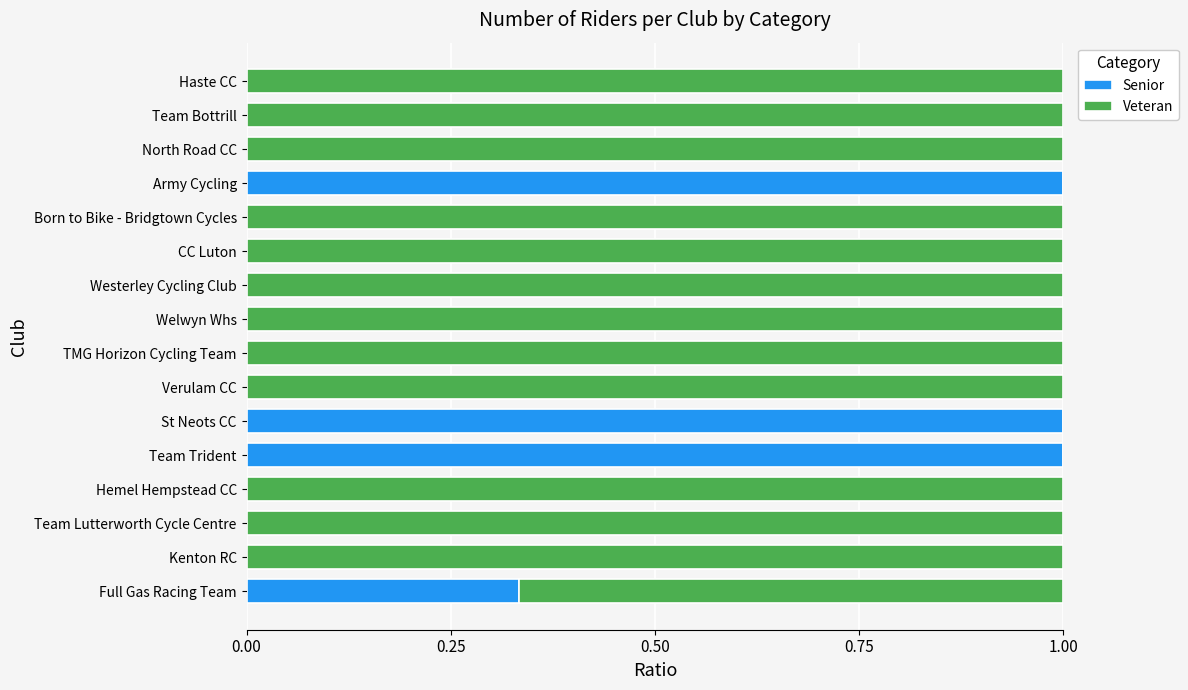

What is the sum of the Senior values at Team Trident and Westerley Cycling Club?

1.0